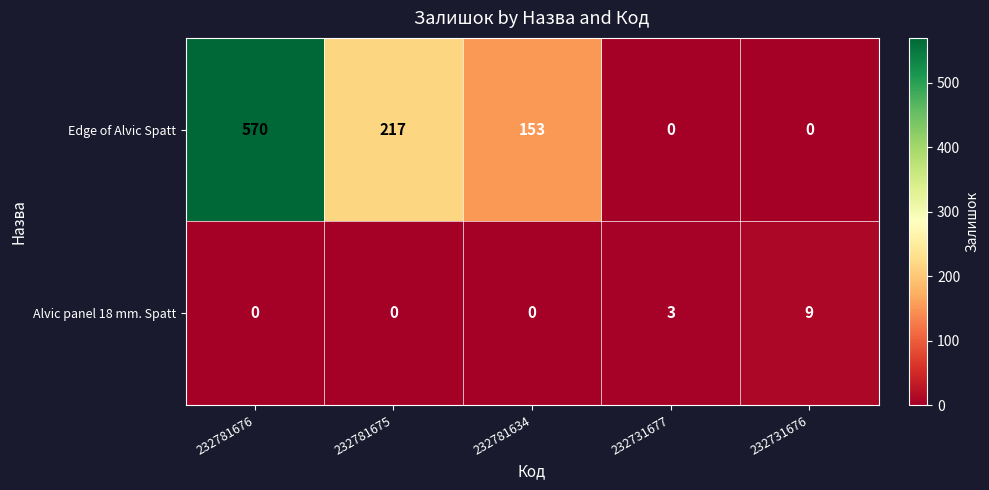

What is the difference between the highest and lowest values at 232731676?

9